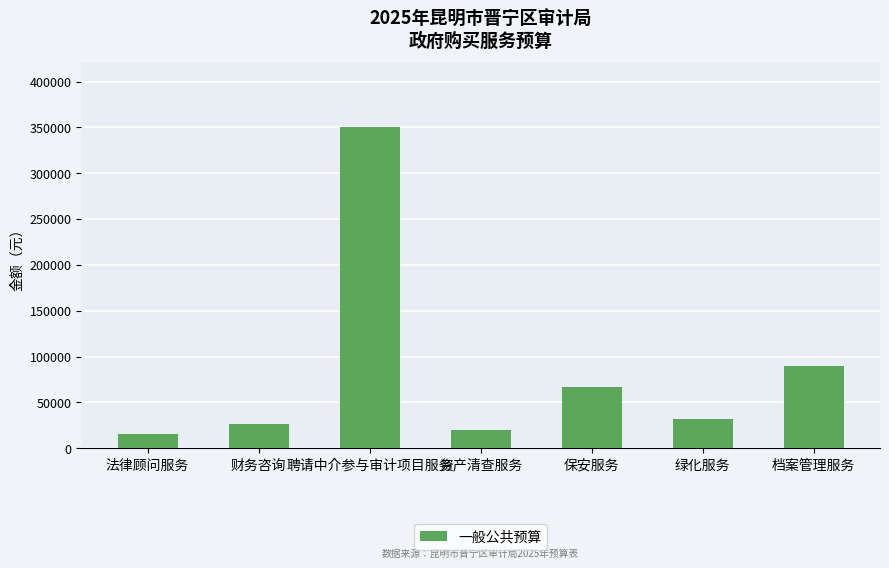

What is the difference between the second highest and second lowest values?

70000